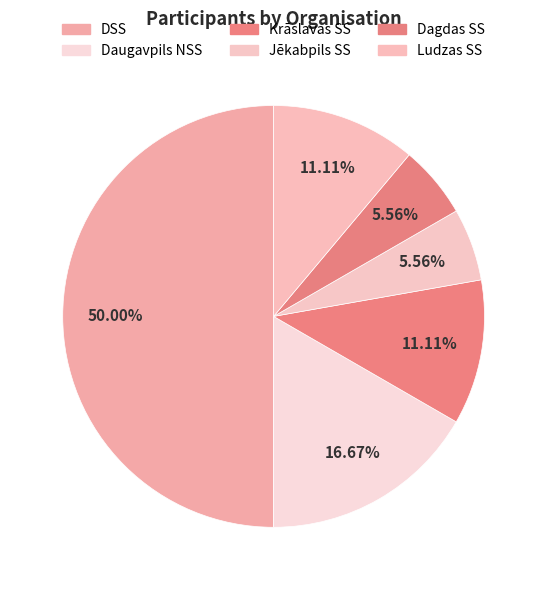

How much of the chart is everything except Krāslavas SS?

88.9%